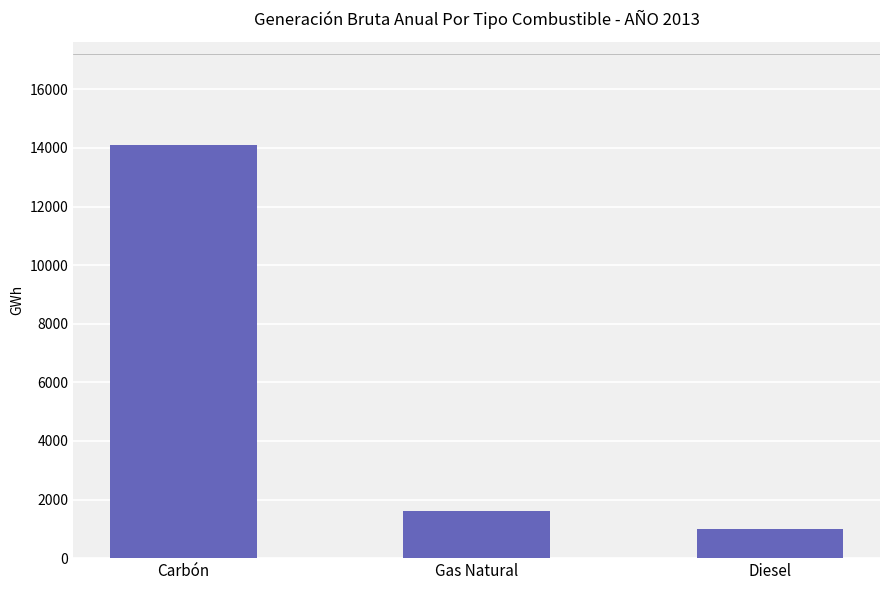

What is the minimum value shown in the chart?

991.6